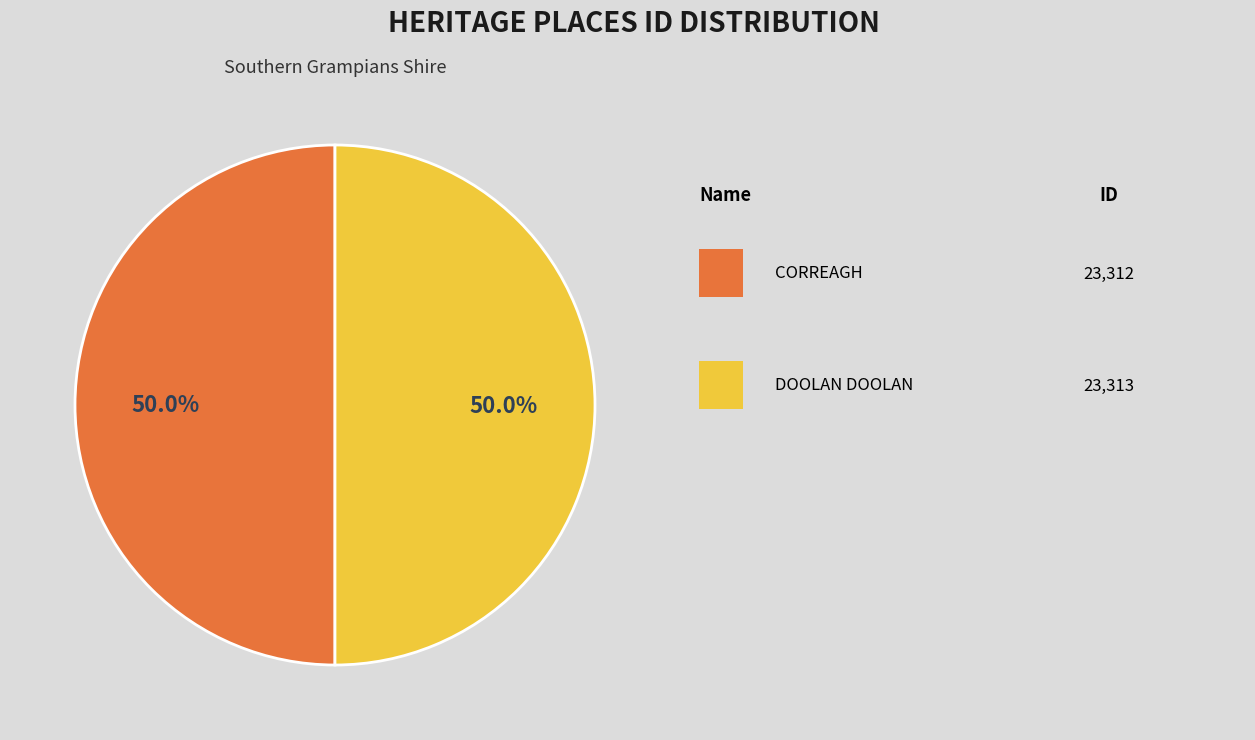

How many slices are in this pie chart?

2